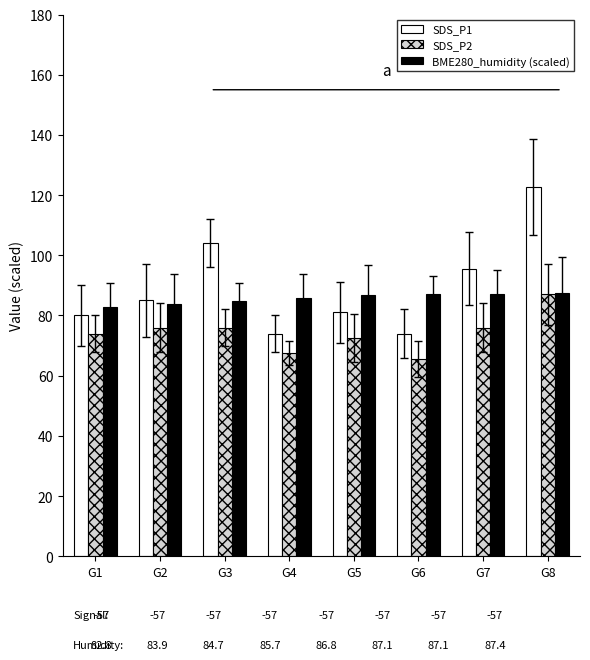

What is the difference between the SDS_P1 values at G8 and G2?

37.6